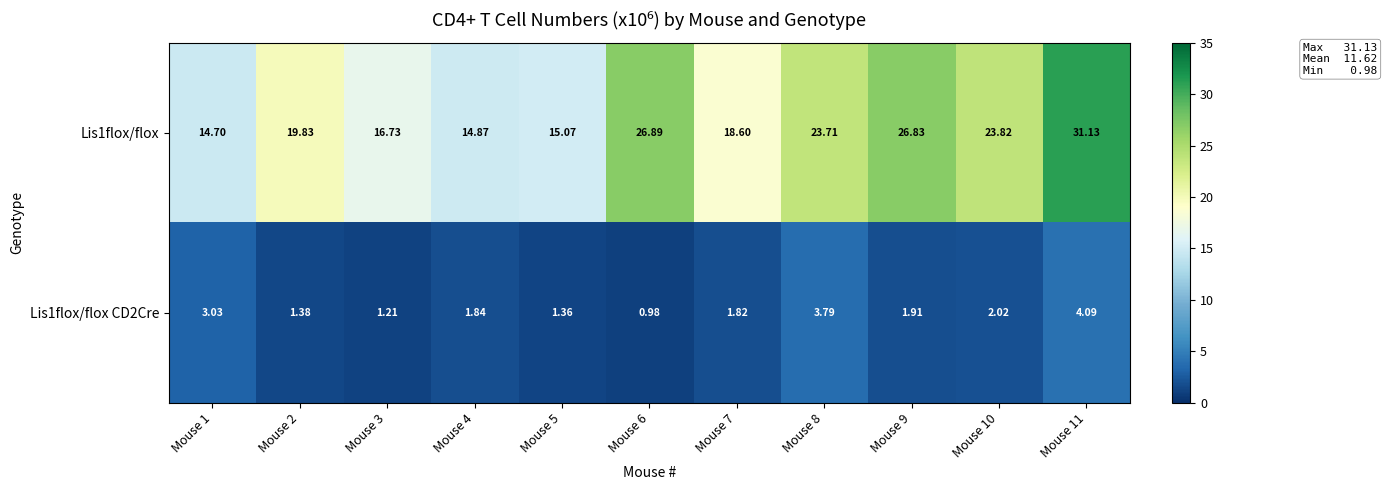

What is the greatest value displayed?

31.1